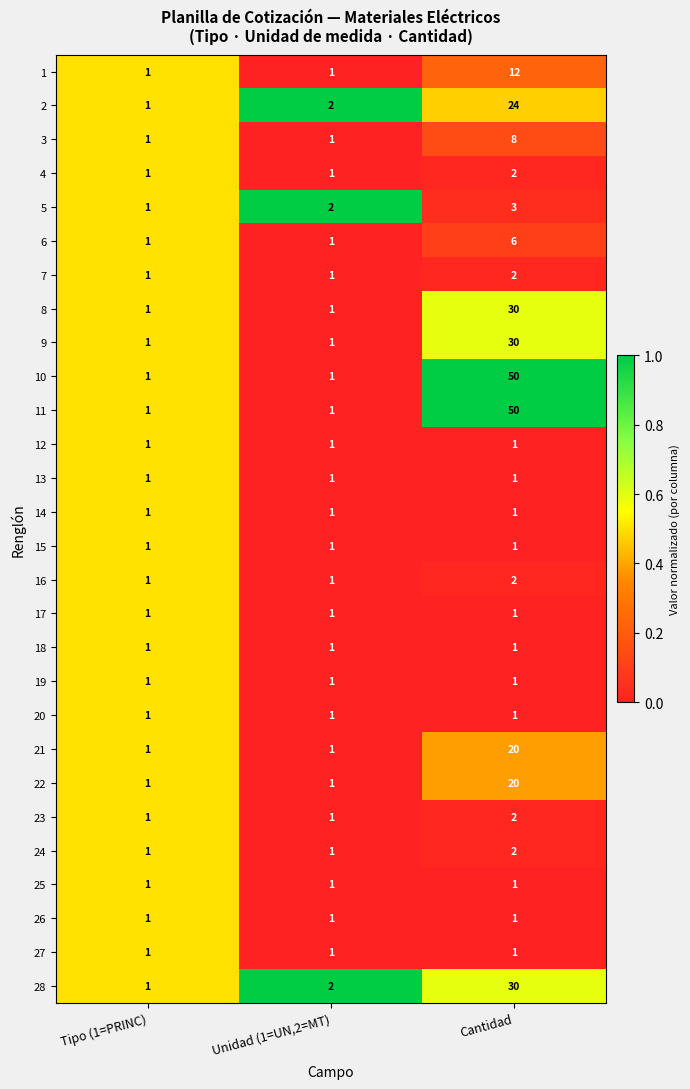

Count the 7 values in the range 1 to 2.

3